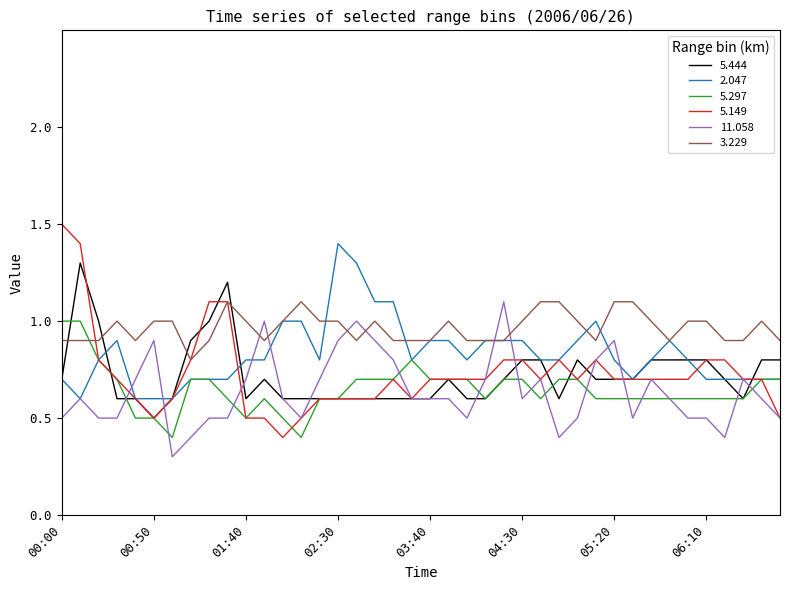

How many intersections are there between 11.058 and 3.229?

6